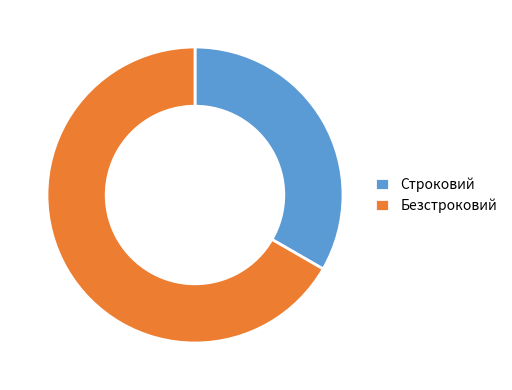

Rank the categories by value from lowest to highest.

Строковий, Безстроковий